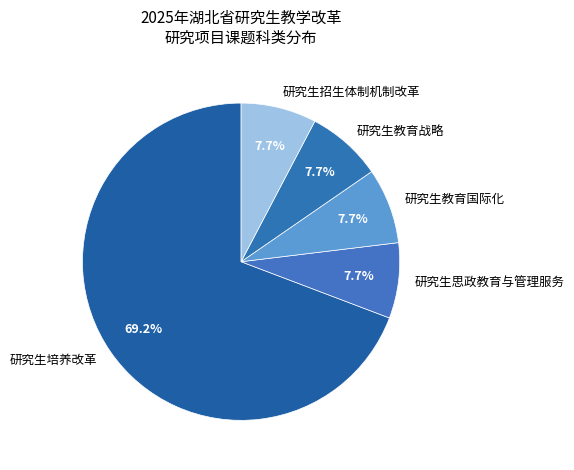

Which slice is the largest?

研究生培养改革